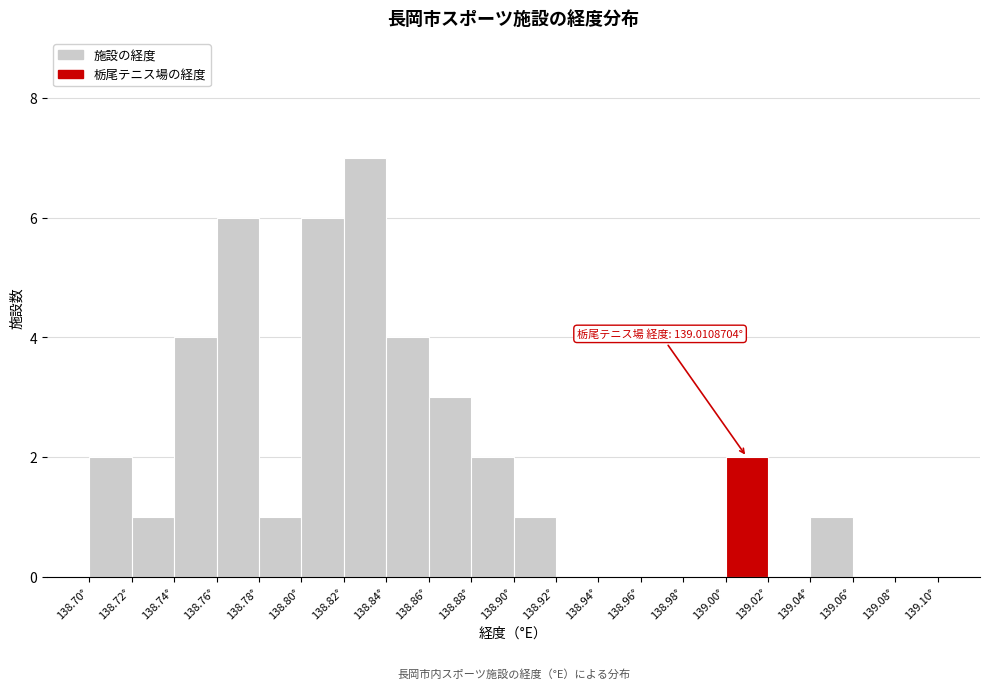

Over which range of the x-axis is the bar tallest?

138.82 to 138.84